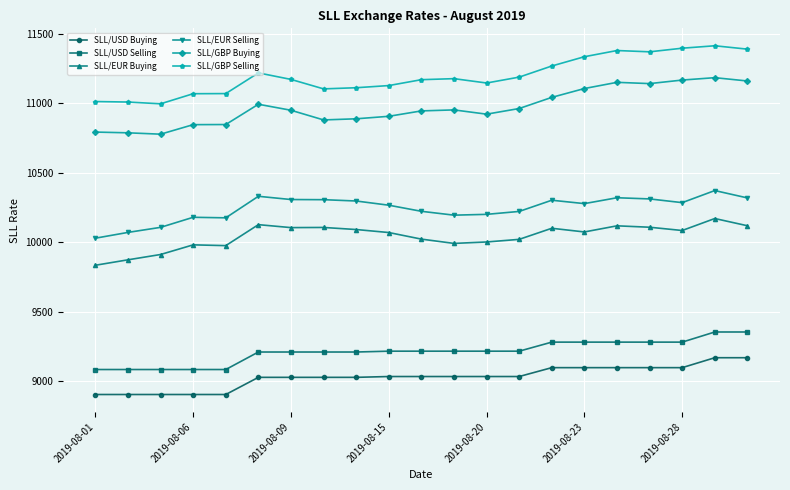

What is the sum of all SLL/USD Selling values?

193429.1